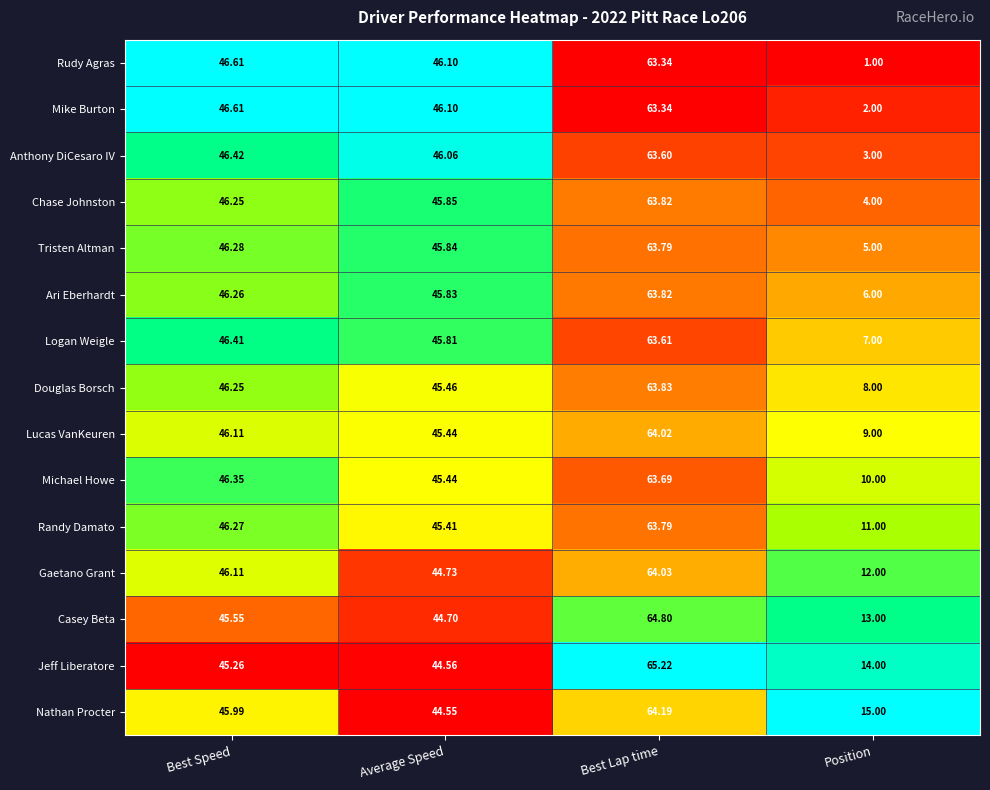

Which series has the widest spread of values?

Rudy Agras